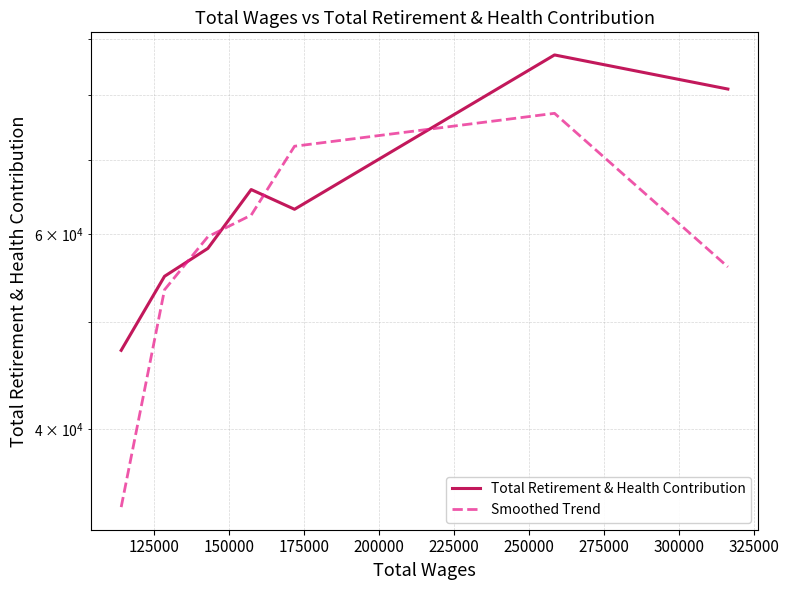

Which series changed the most between 175000 and 225000?

Total Retirement & Health Contribution